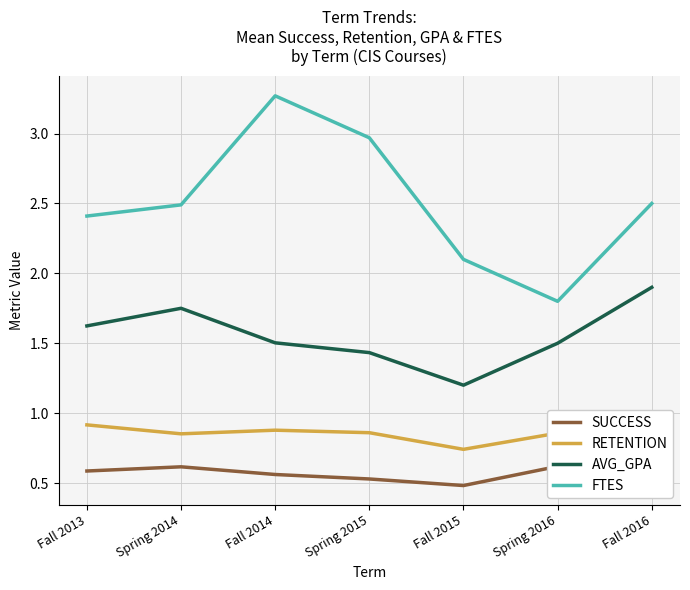

Which label corresponds to the smallest value in the chart?

Fall 2015